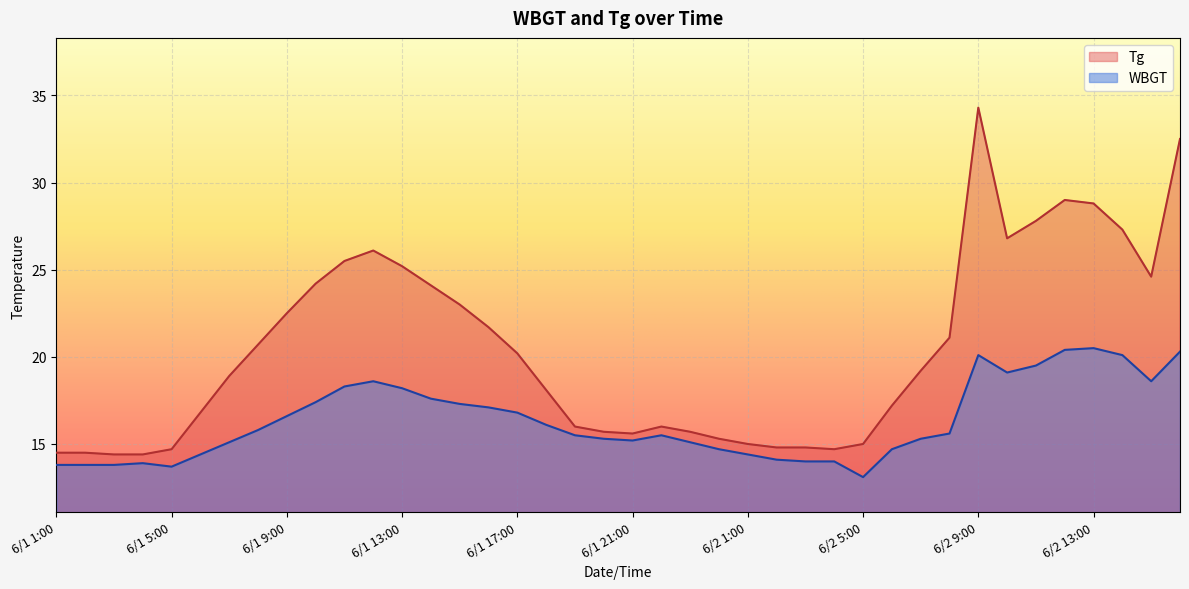

What is the difference between the highest and lowest values at 6/1 9:00?

5.9